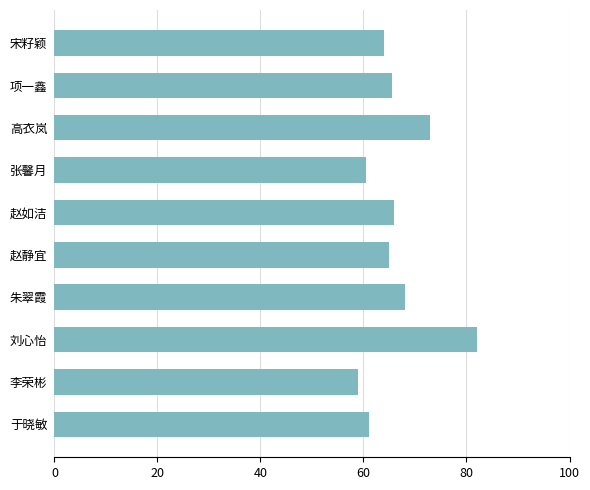

What is the value of the 9th bar from the top?

59.0